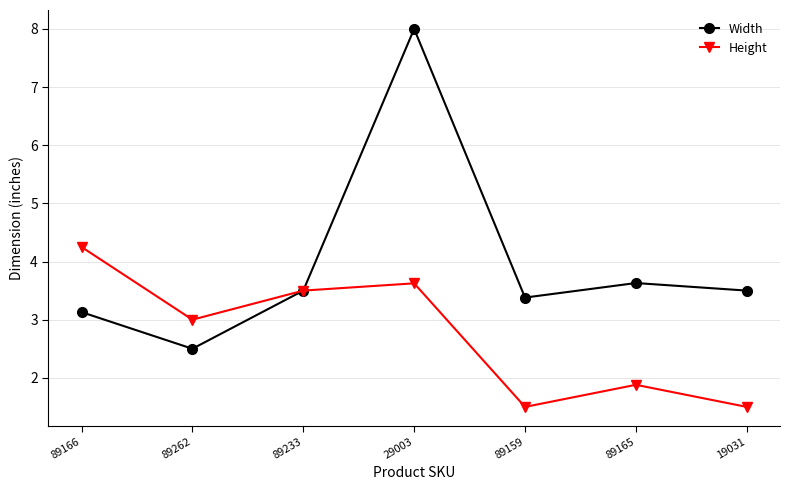

Where is the first local minimum for Height?

89262